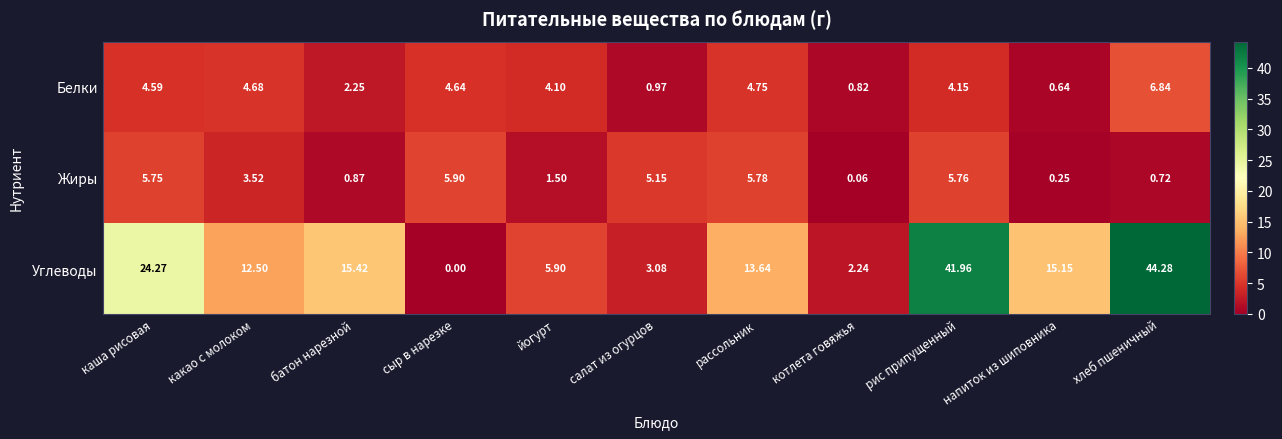

Rank the categories by Жиры value from lowest to highest.

котлета говяжья, напиток из шиповника, хлеб пшеничный, батон нарезной, йогурт, какао с молоком, салат из огурцов, каша рисовая, рис припущенный, рассольник, сыр в нарезке